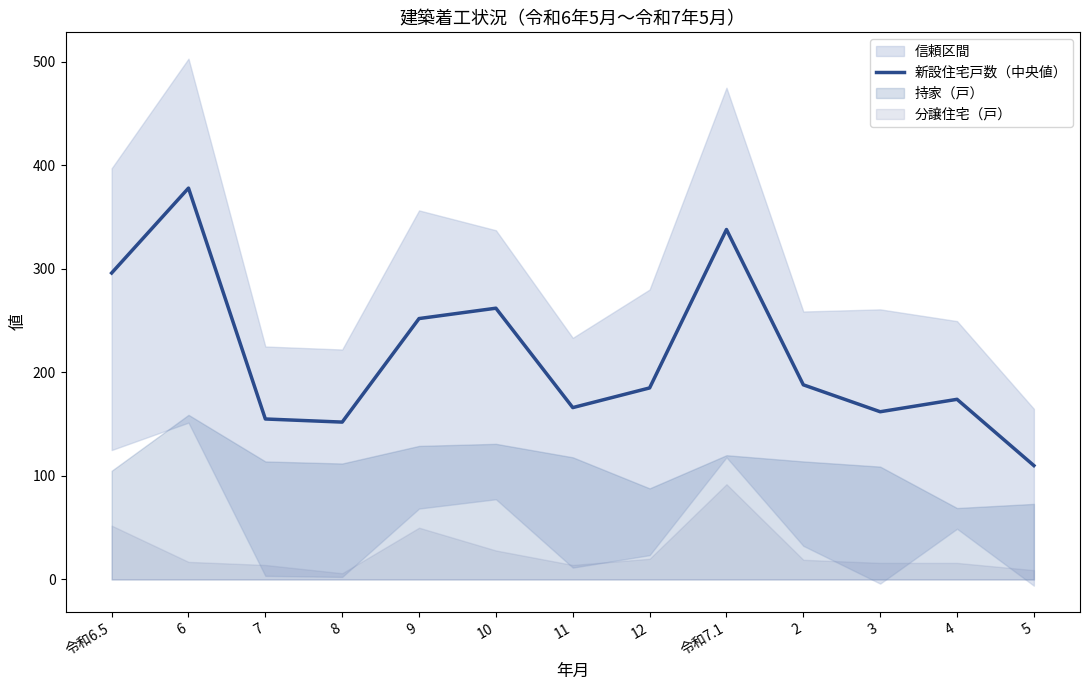

What is the difference between the maximum and minimum values?

268